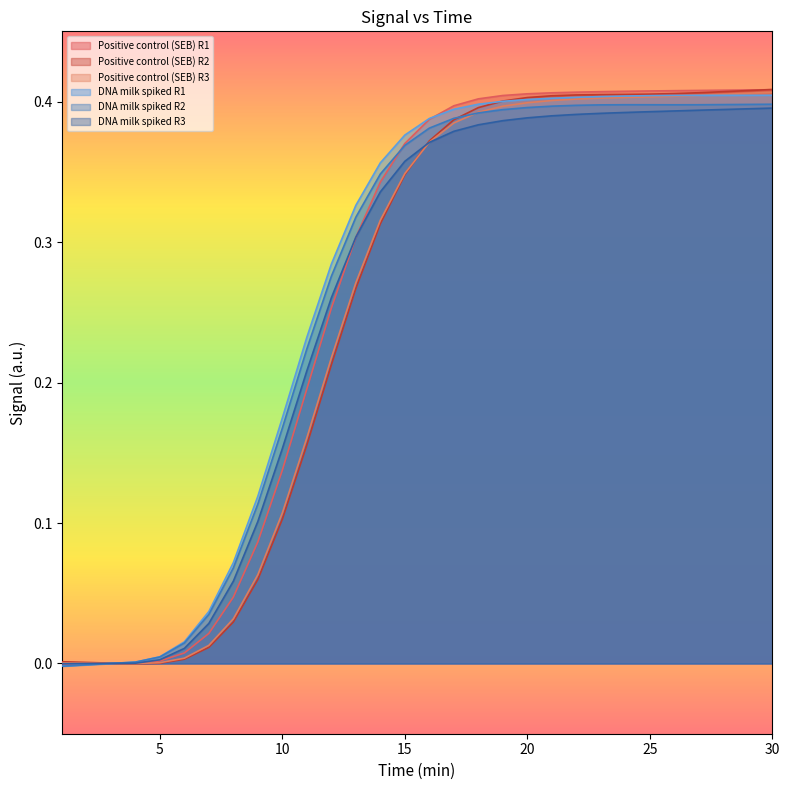

Which series has the largest total across all categories?

DNA milk spiked R1